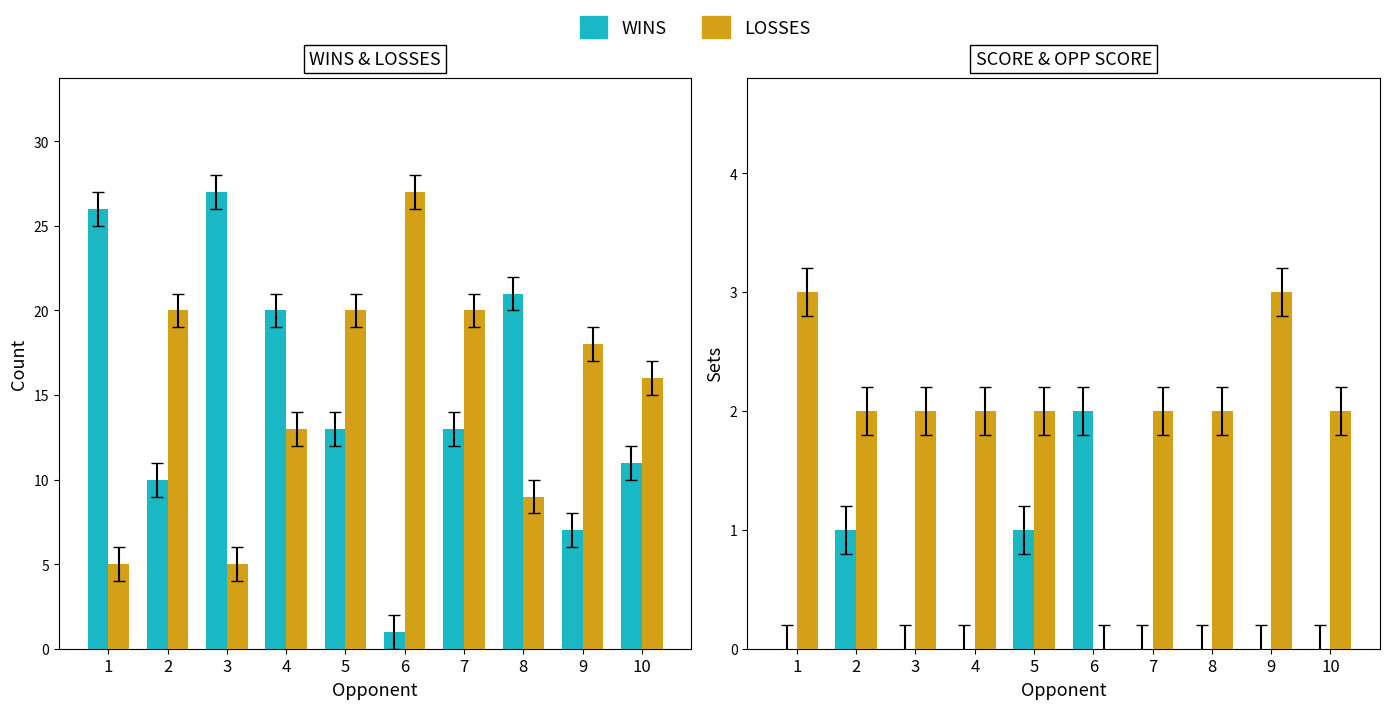

Does the chart contain stacked bars?

No